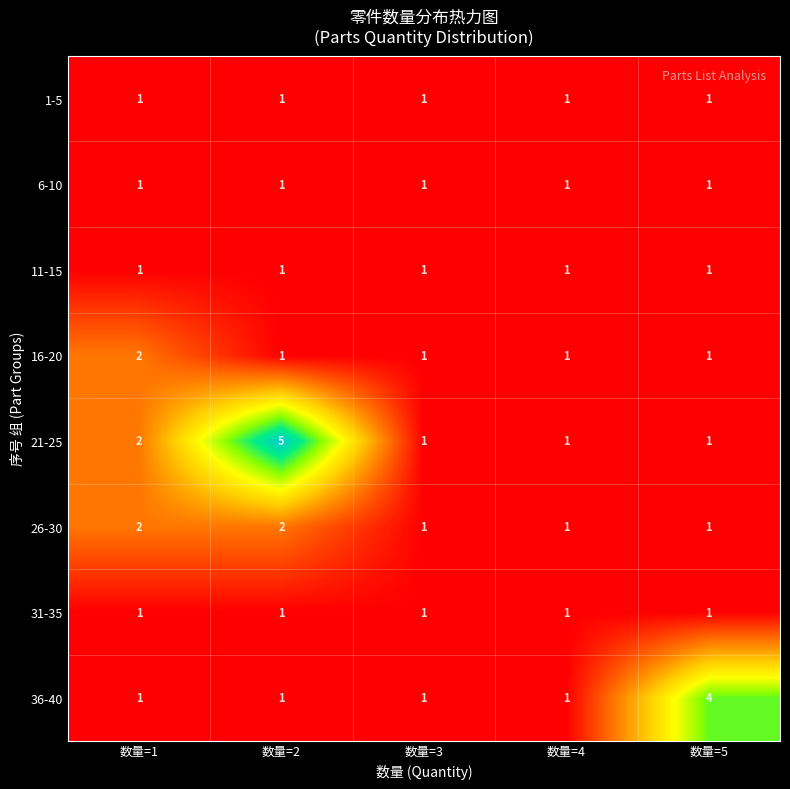

The value of 31-35 at 数量=3 is 1. True or false?

True